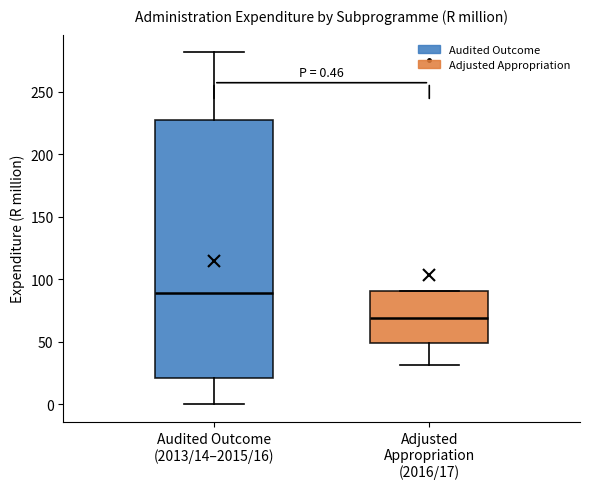

Which box has the highest median line?

Audited Outcome (2013/14–2015/16)